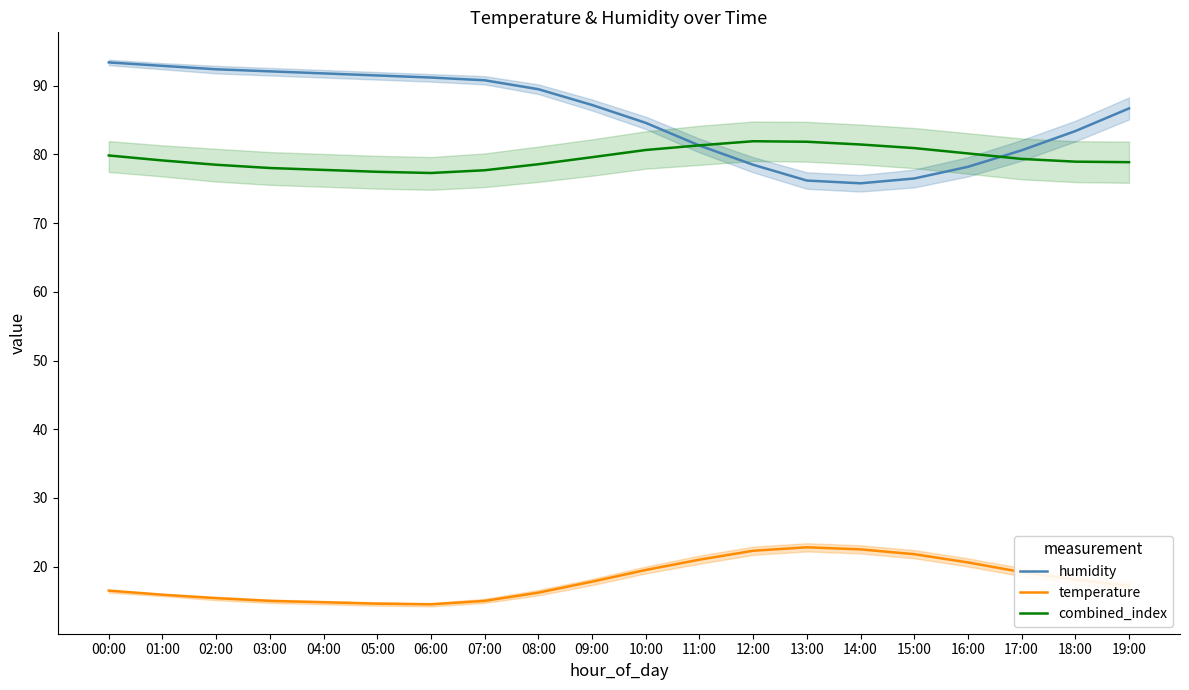

What is the sum of all humidity values?

1714.6